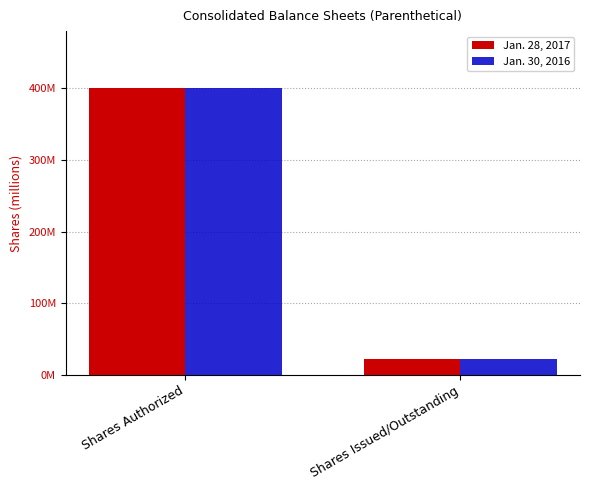

Does the chart contain any negative values?

No